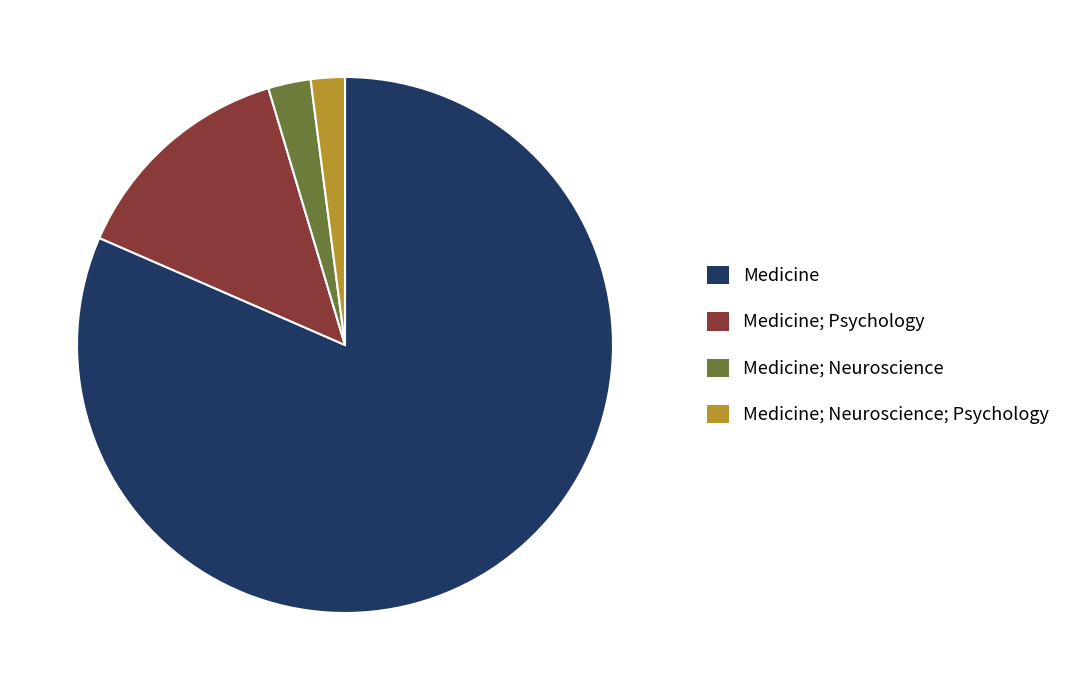

How many segments does this pie chart have?

4